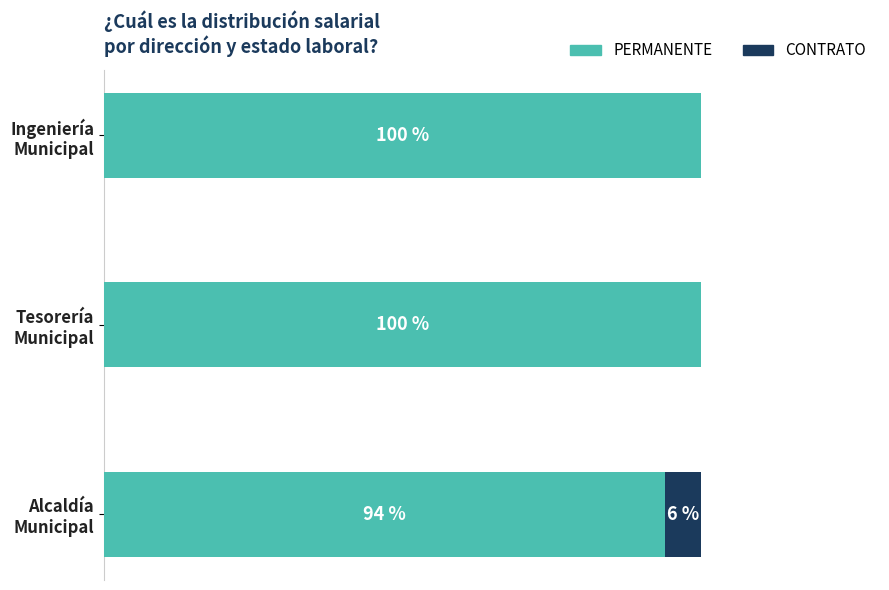

Rank the series by their average value, from lowest to highest.

CONTRATO, PERMANENTE